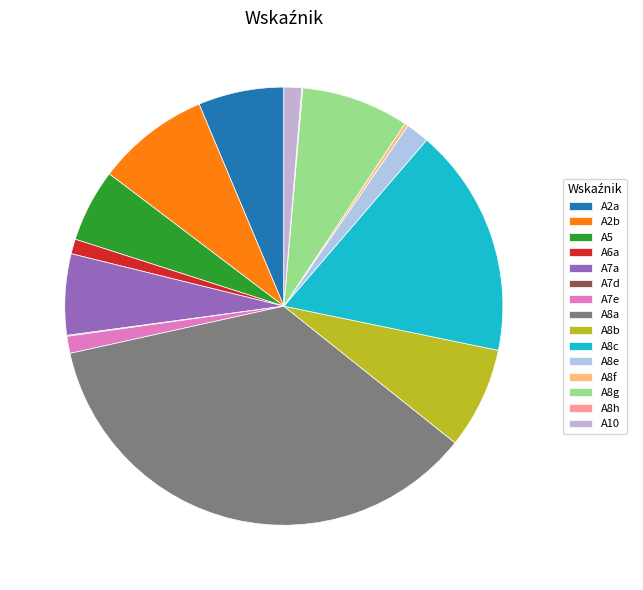

Is there a majority slice in this chart?

No